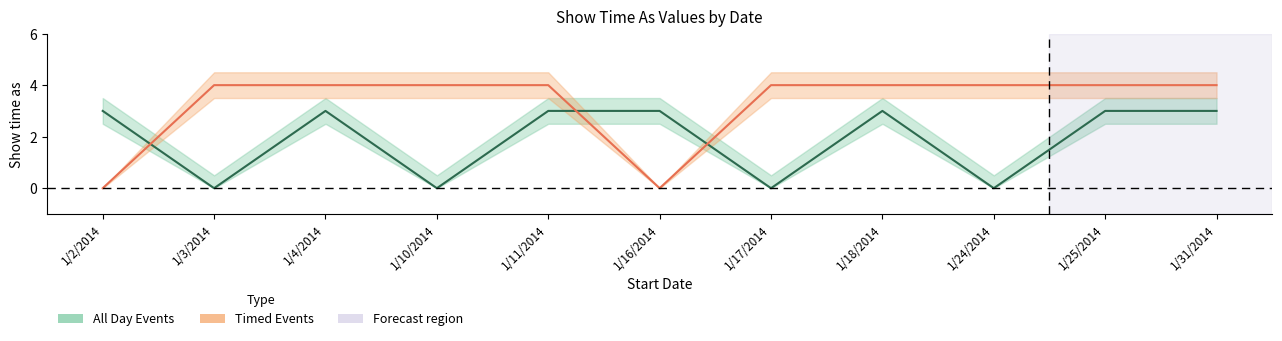

True or false: All Day Events has a value of 3 at 1/11/2014.

True